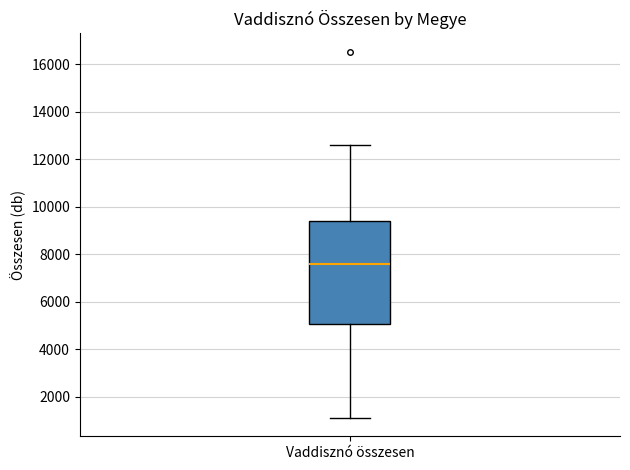

Transcribe this box plot: give where the median line is, the range the box spans, and where the two whiskers end, as read against the y-axis. The values are not printed on the chart, so give them approximately, as read against the axis.

median 7600, box 5000 to 9400, whiskers 1200 to 12600